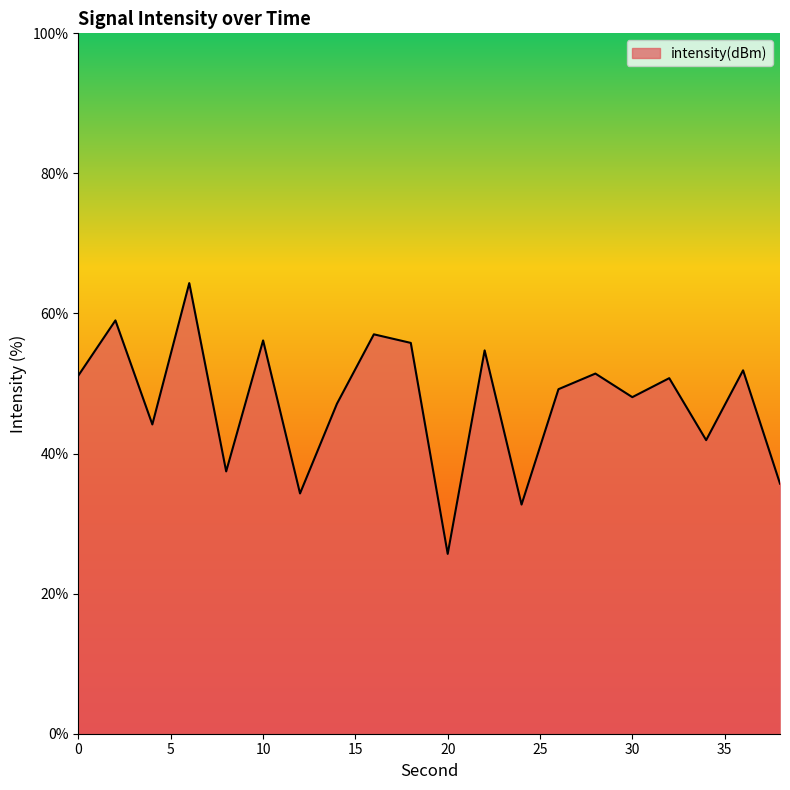

What is the minimum value shown in the chart?

25.7